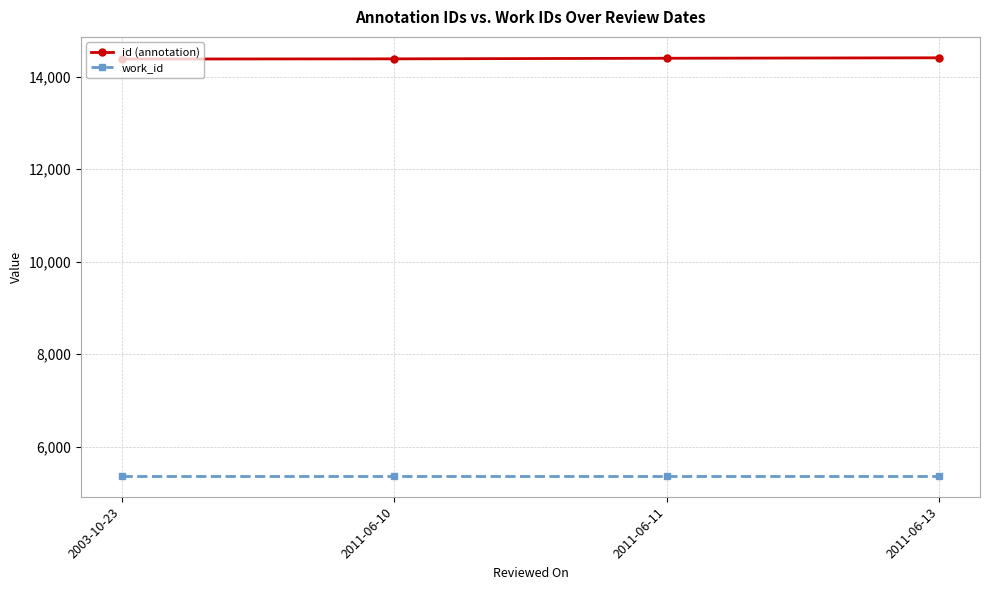

What is the label of the 2nd point from the left?

2011-06-10